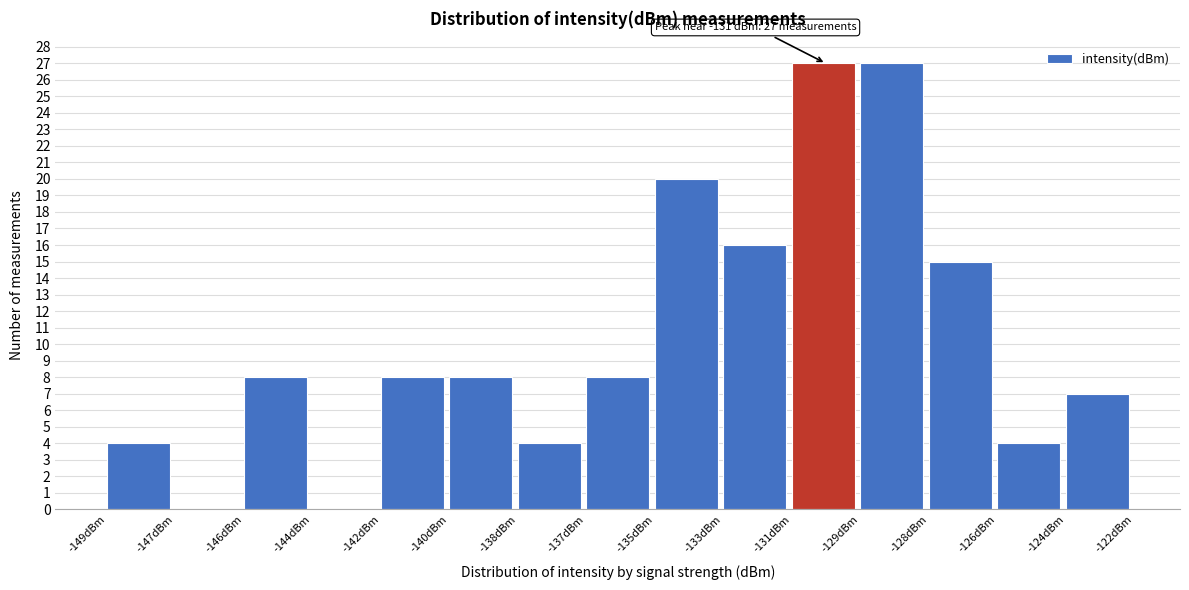

Reading left to right, list all the values displayed in this chart.

-149dBm=4	-147dBm=0	-146dBm=8	-144dBm=0	-142dBm=8	-140dBm=8	-138dBm=4	-137dBm=8	-135dBm=20	-133dBm=16	-131dBm=27	-129dBm=27	-128dBm=15	-126dBm=4	-124dBm=7